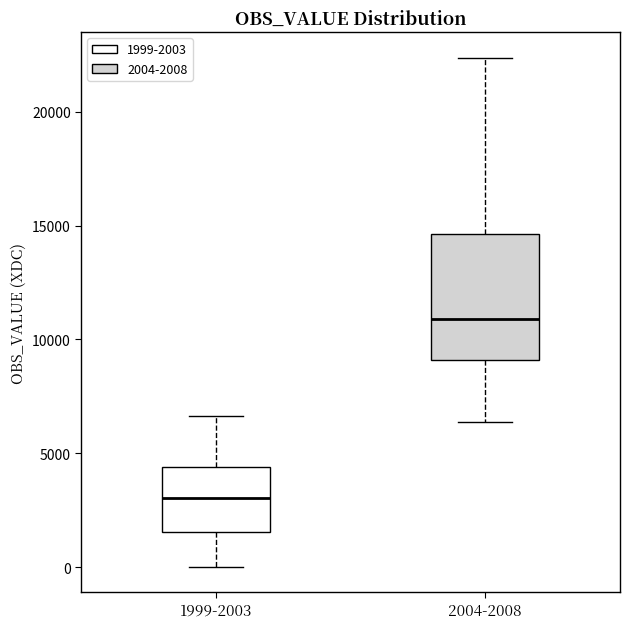

Where does the upper whisker of the box for 2004-2008 end on the y-axis? The values are not printed on the chart, so give them approximately, as read against the axis.

22500